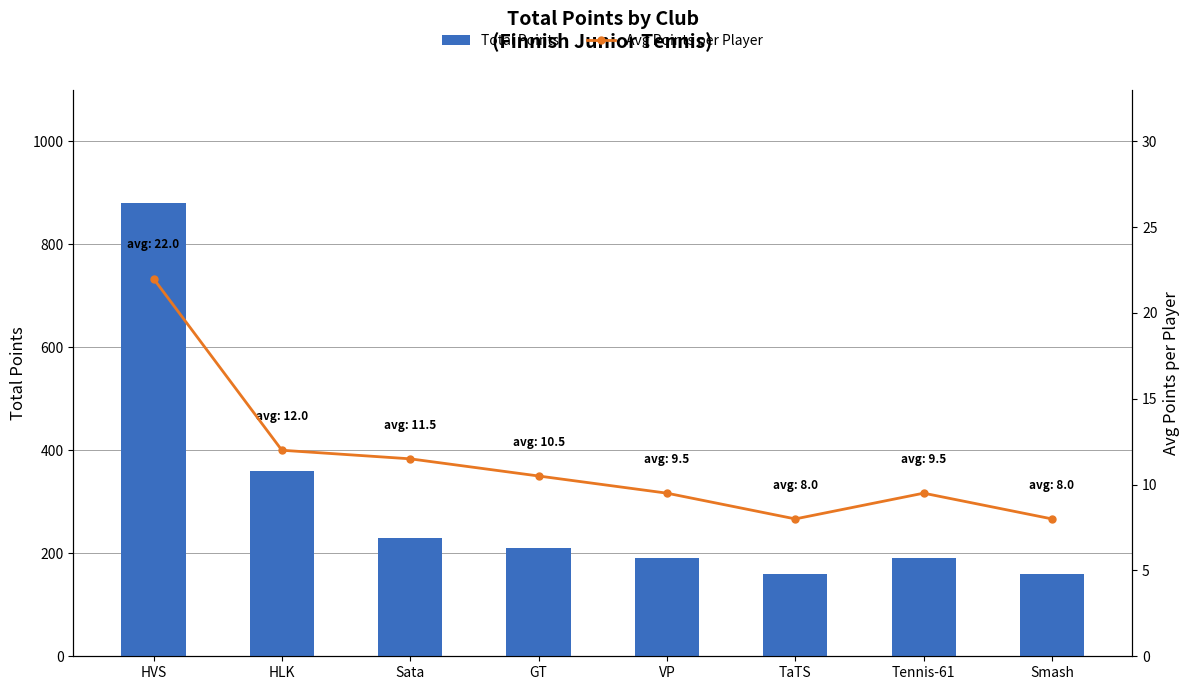

What is the difference between the second highest and second lowest values in the Avg Points per Player series?

4.0